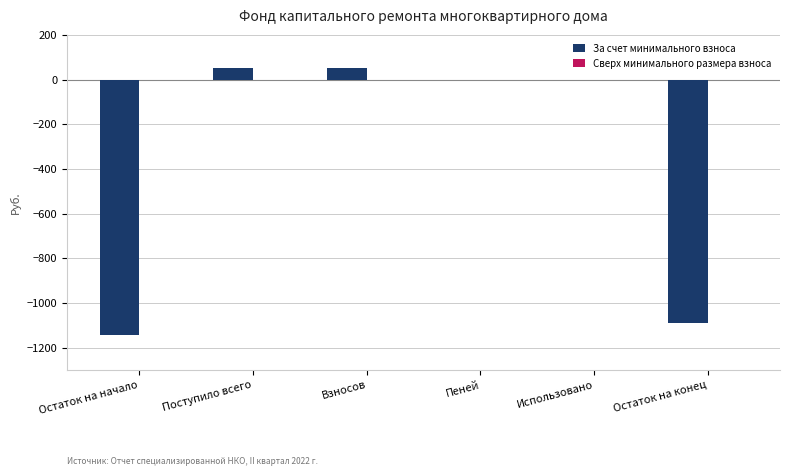

The value at Пеней is -810.5. True or false?

False